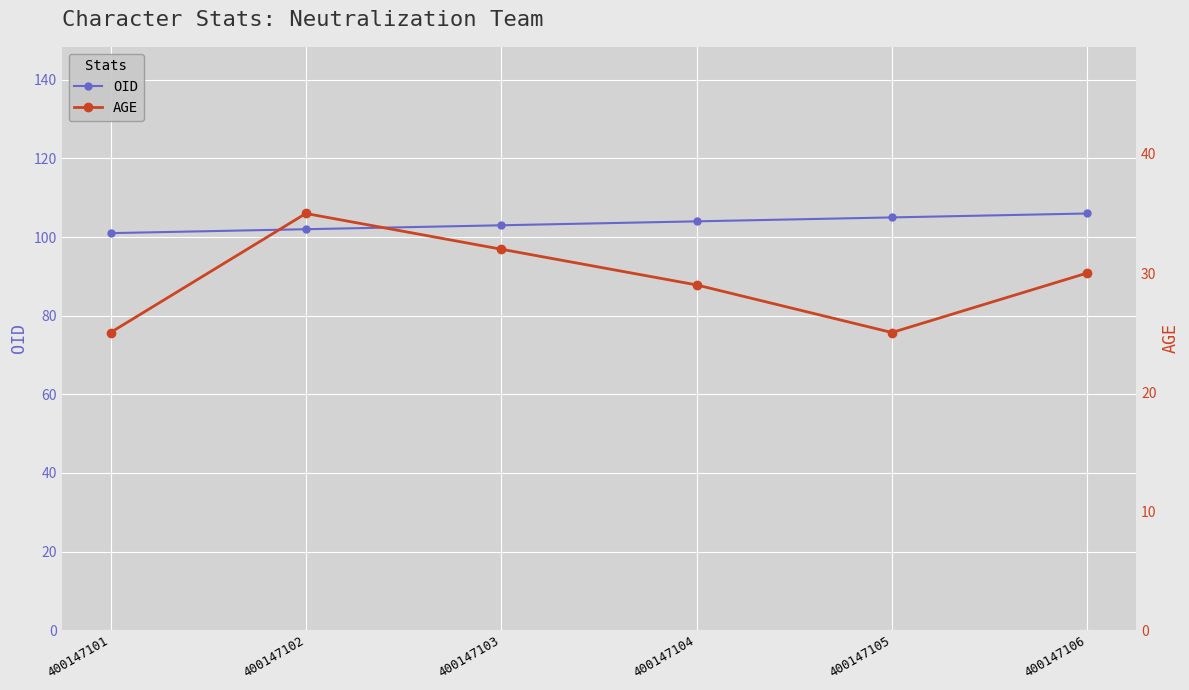

List the labels in order of OID value, smallest first.

400147101, 400147102, 400147103, 400147104, 400147105, 400147106